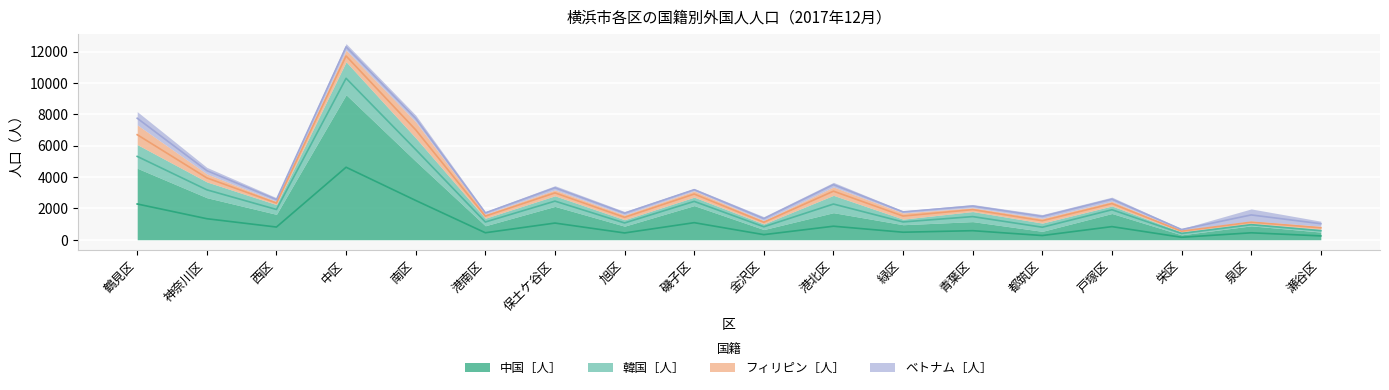

What is the value of the 中国［人］ point at the 2nd from the left?

2680